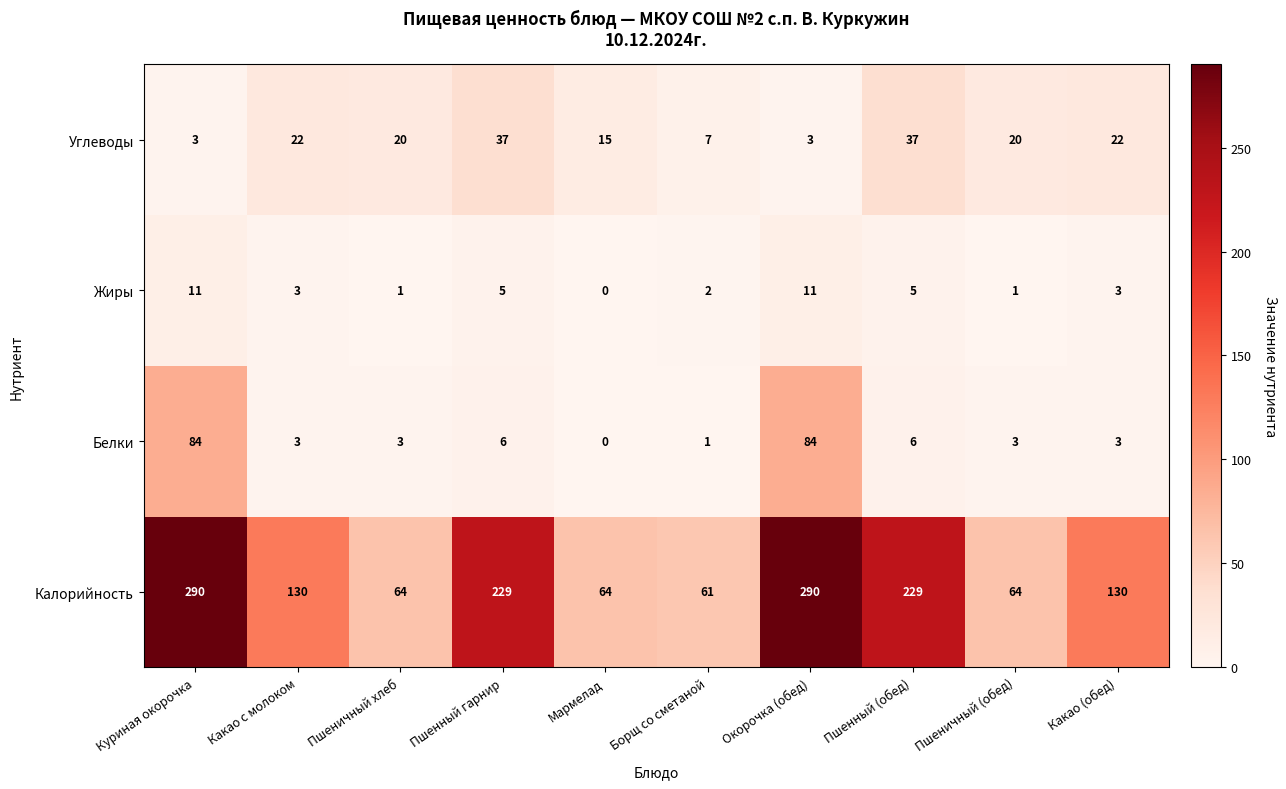

How many data points does each series have?

10